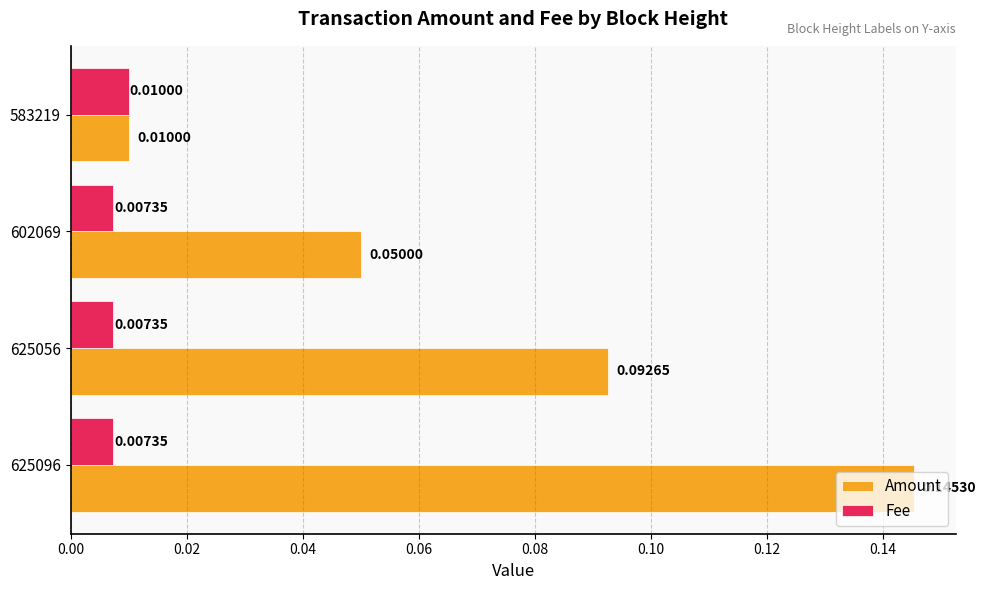

Between 602069 and 583219, which series saw the biggest shift?

Amount